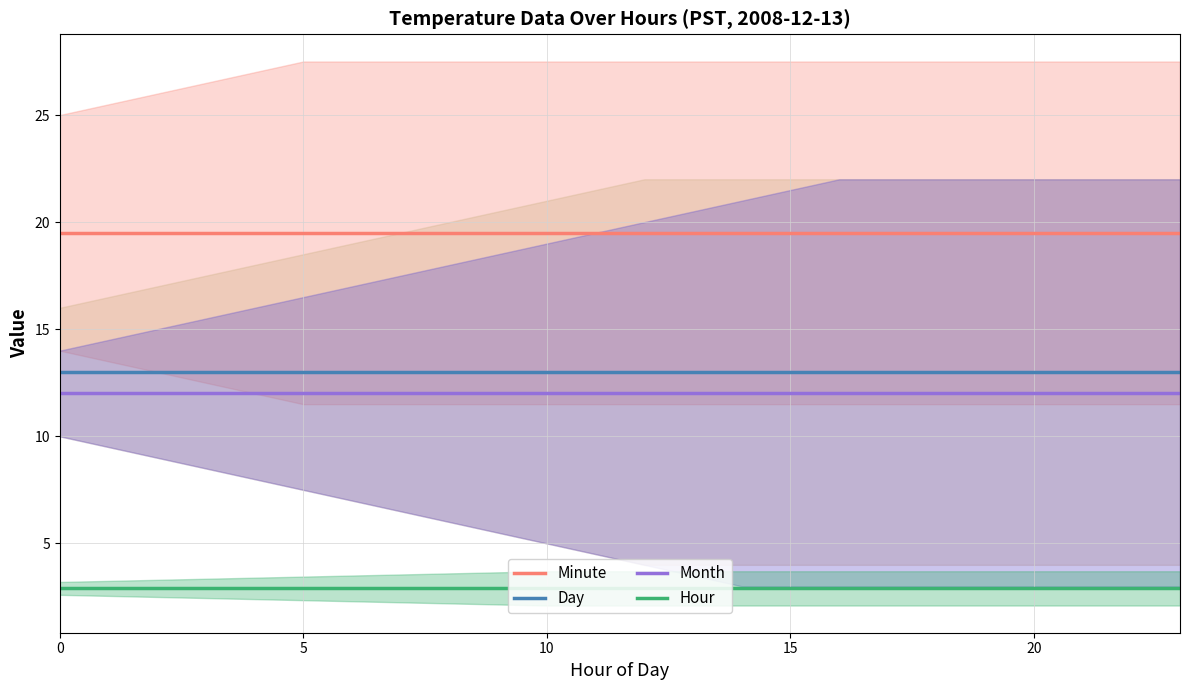

Is it true that Month equals 20.6 at 5?

False